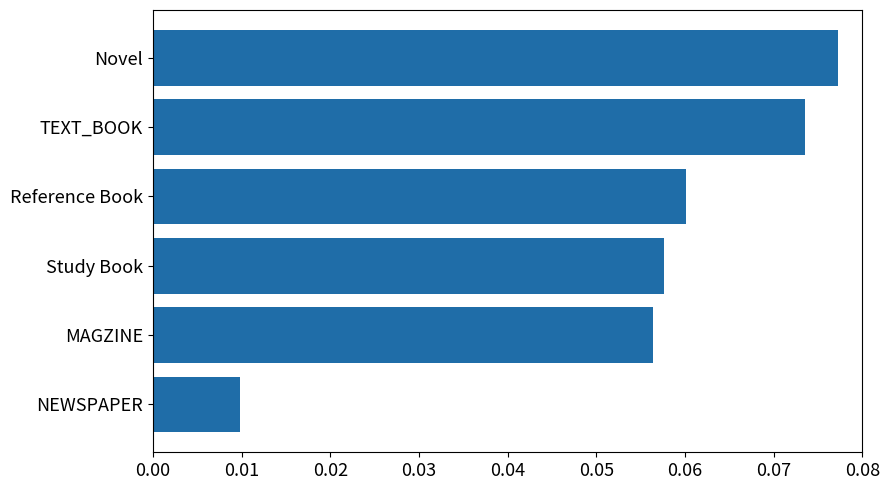

How many values are between 0 and 1?

6